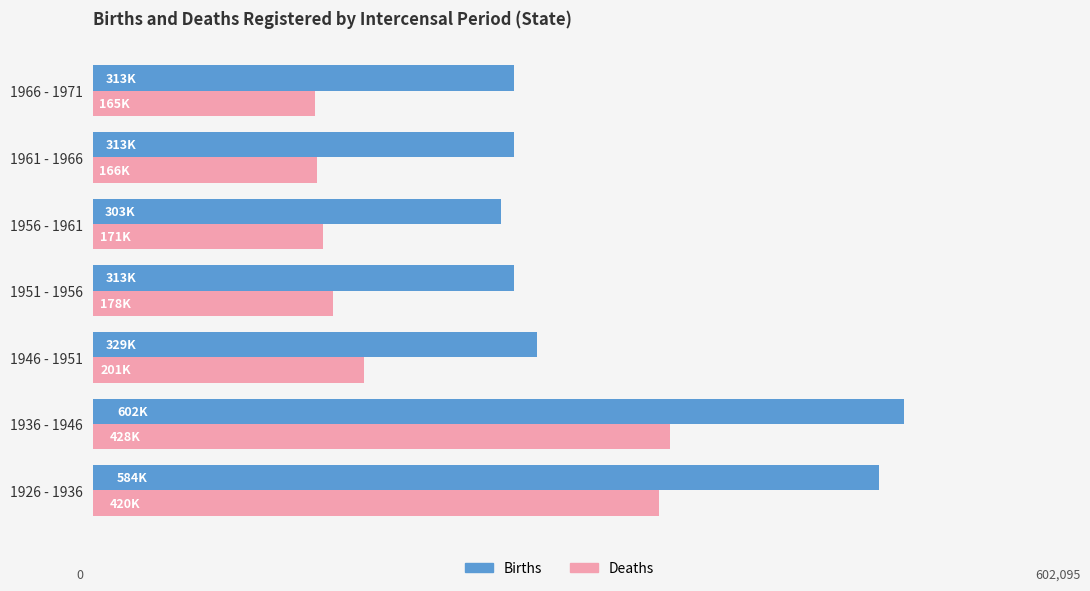

What are all the series names shown in the legend?

Births, Deaths